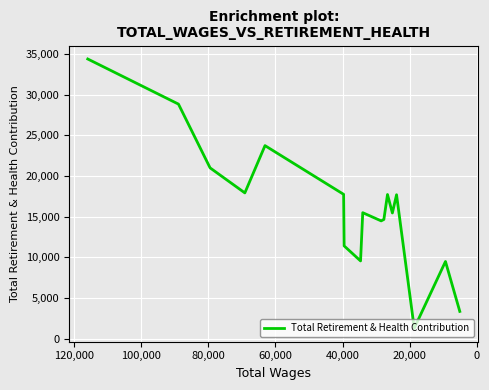

How many interior local valleys (lower than both neighbors) does the data have?

5